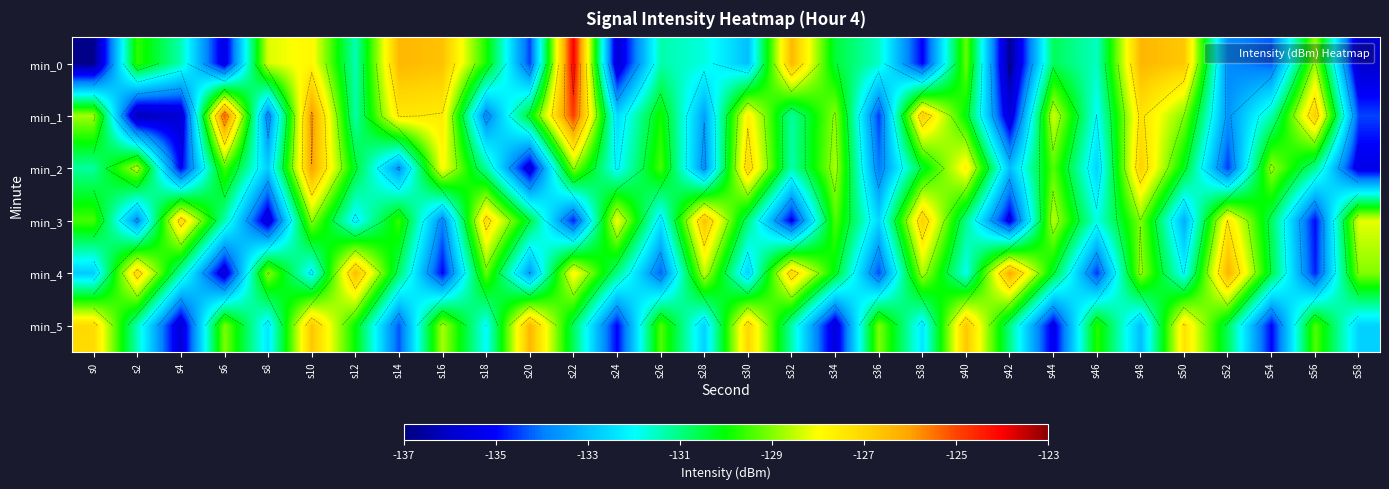

The min_5 series shows -127.1 at s0. True or false?

True